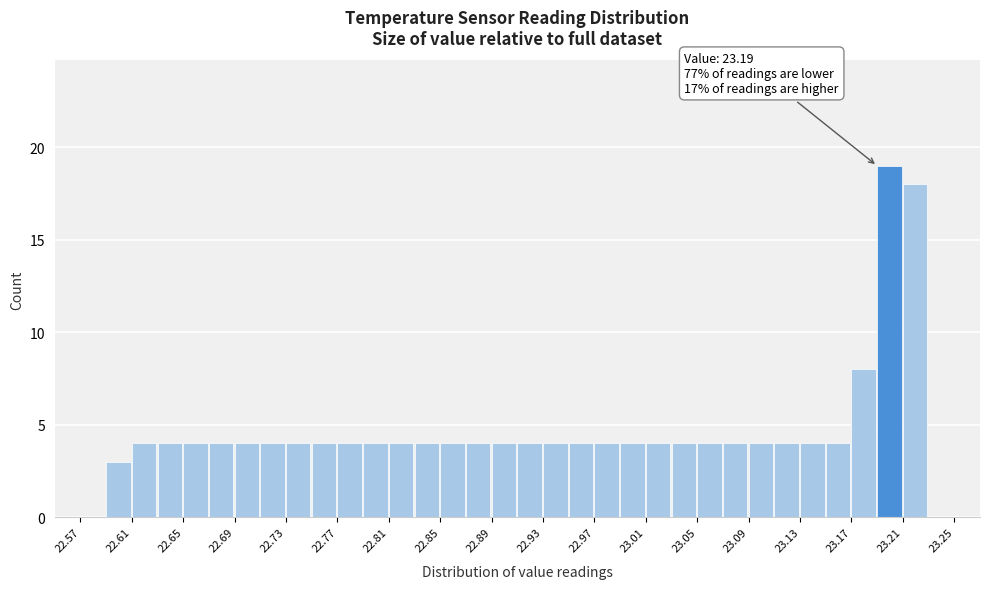

Over which range of the x-axis is the bar tallest?

23.19 to 23.21